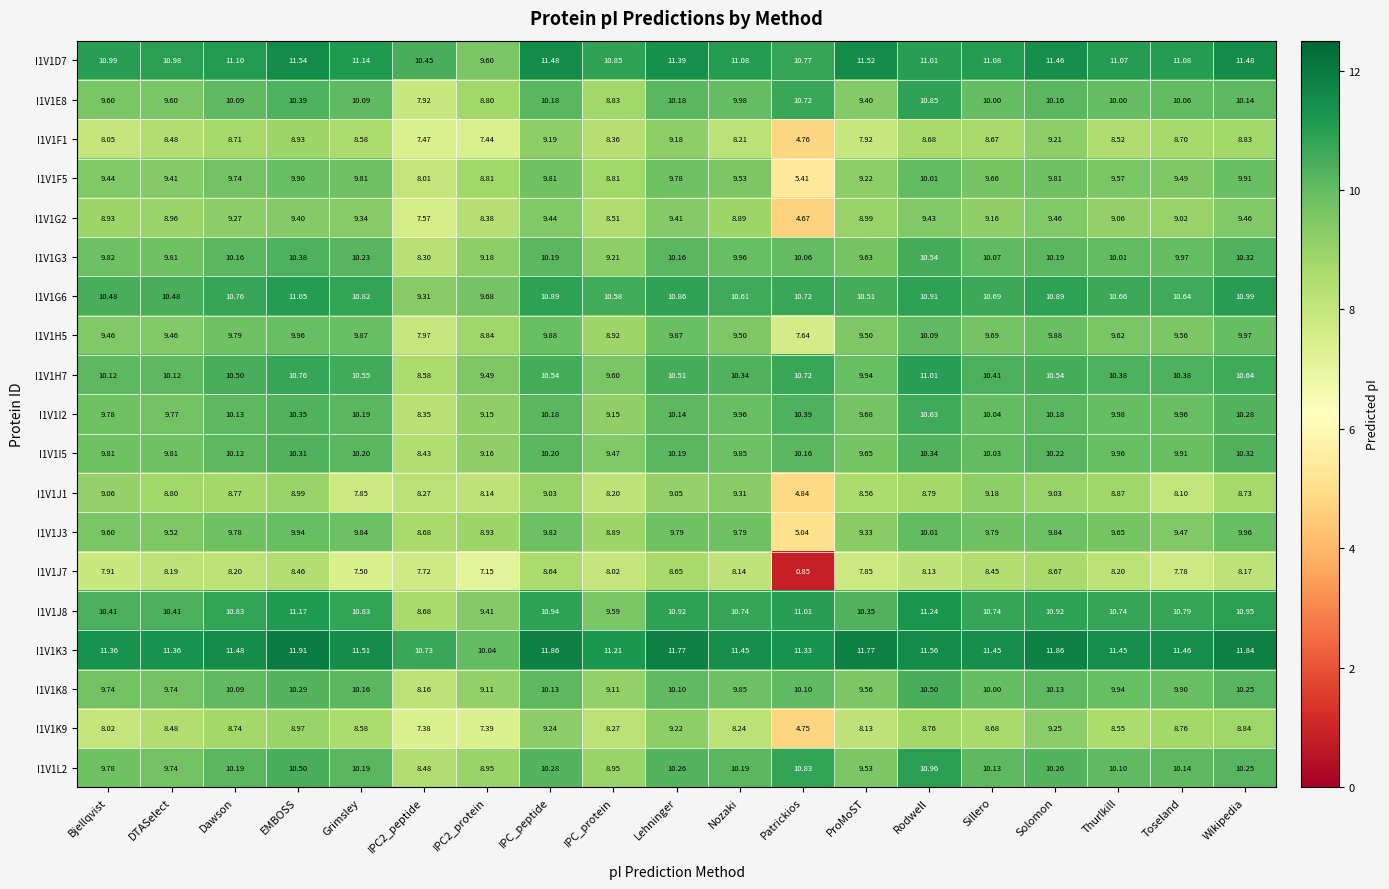

Where does the I1V1I5 series first go above 10?

Dawson